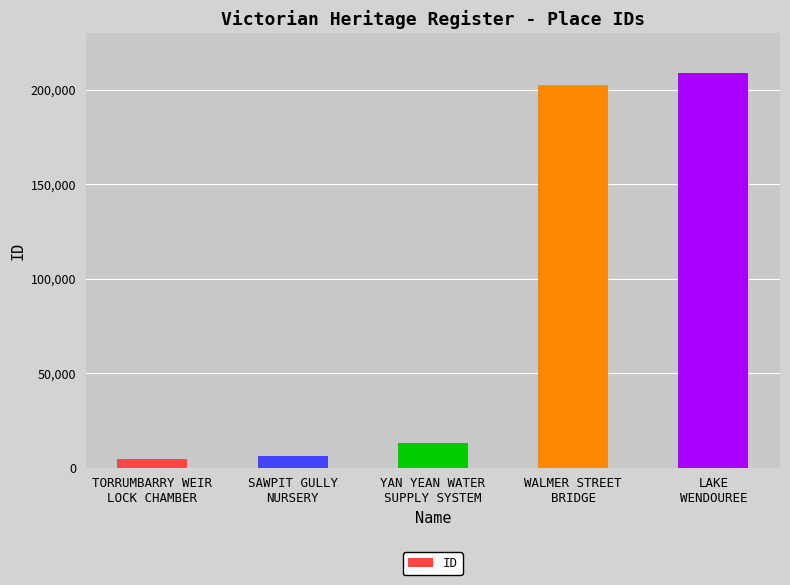

What is the maximum value shown in the chart?

208835